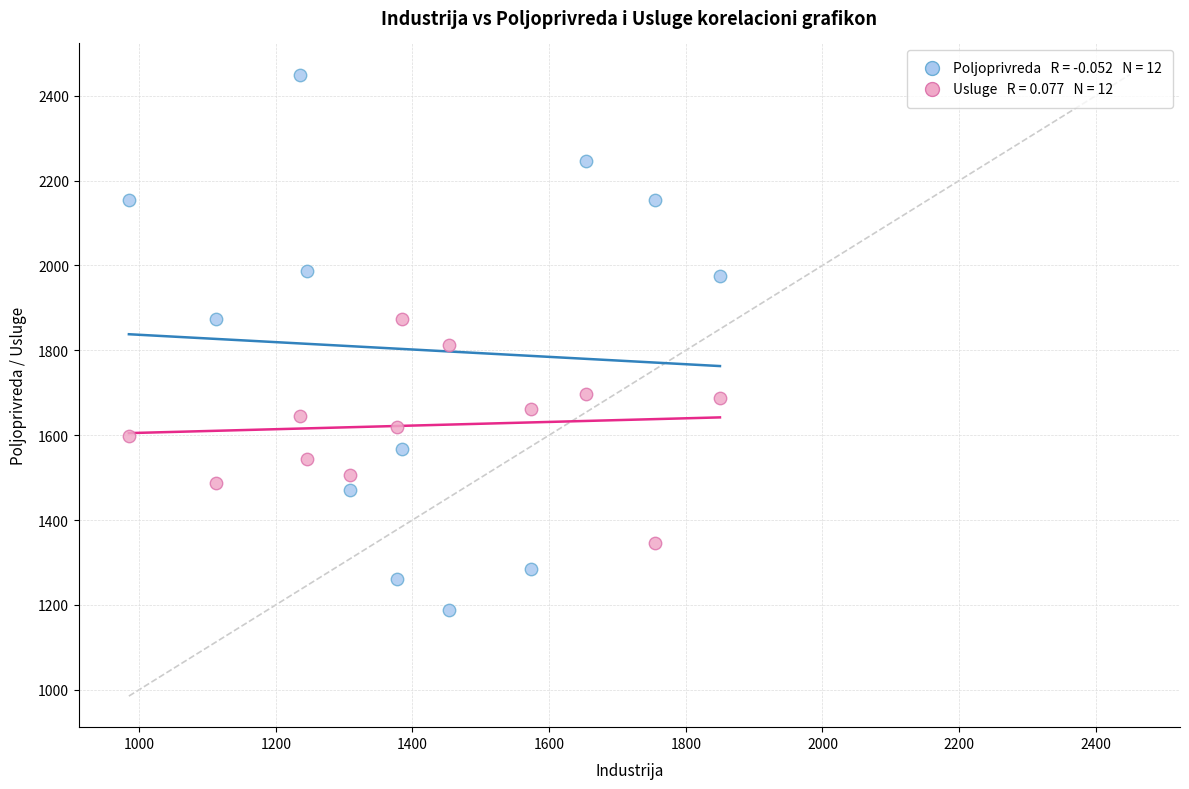

Across all data points, what is the range of X values (max minus min)?

865